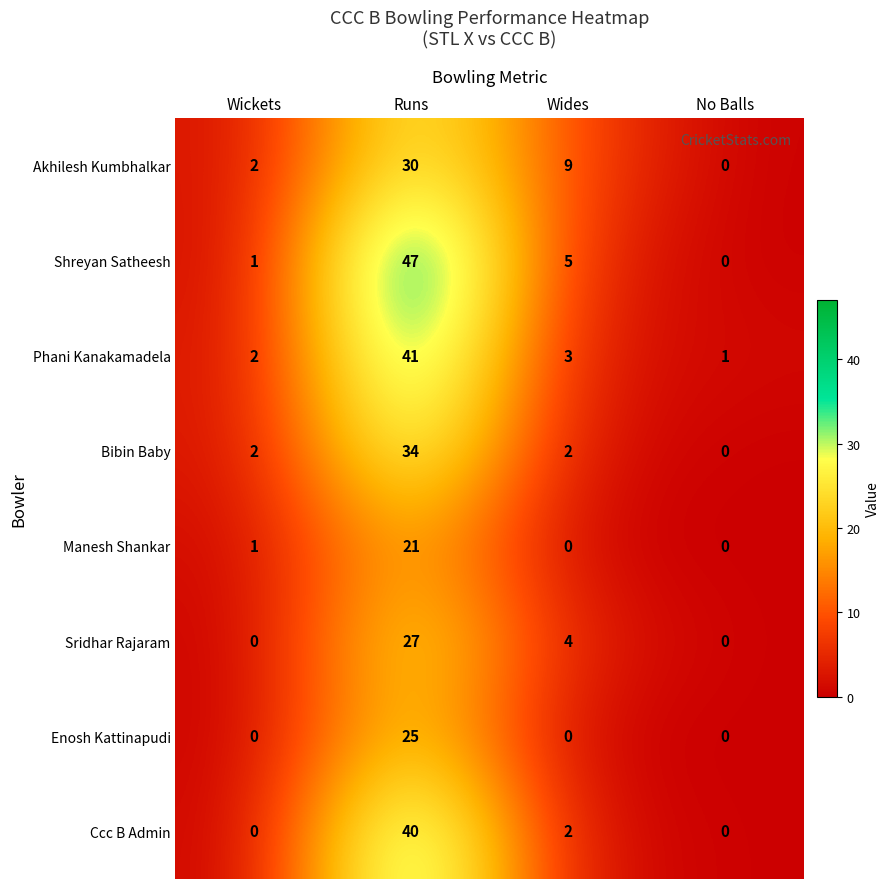

What is the sum of all Sridhar Rajaram values?

31